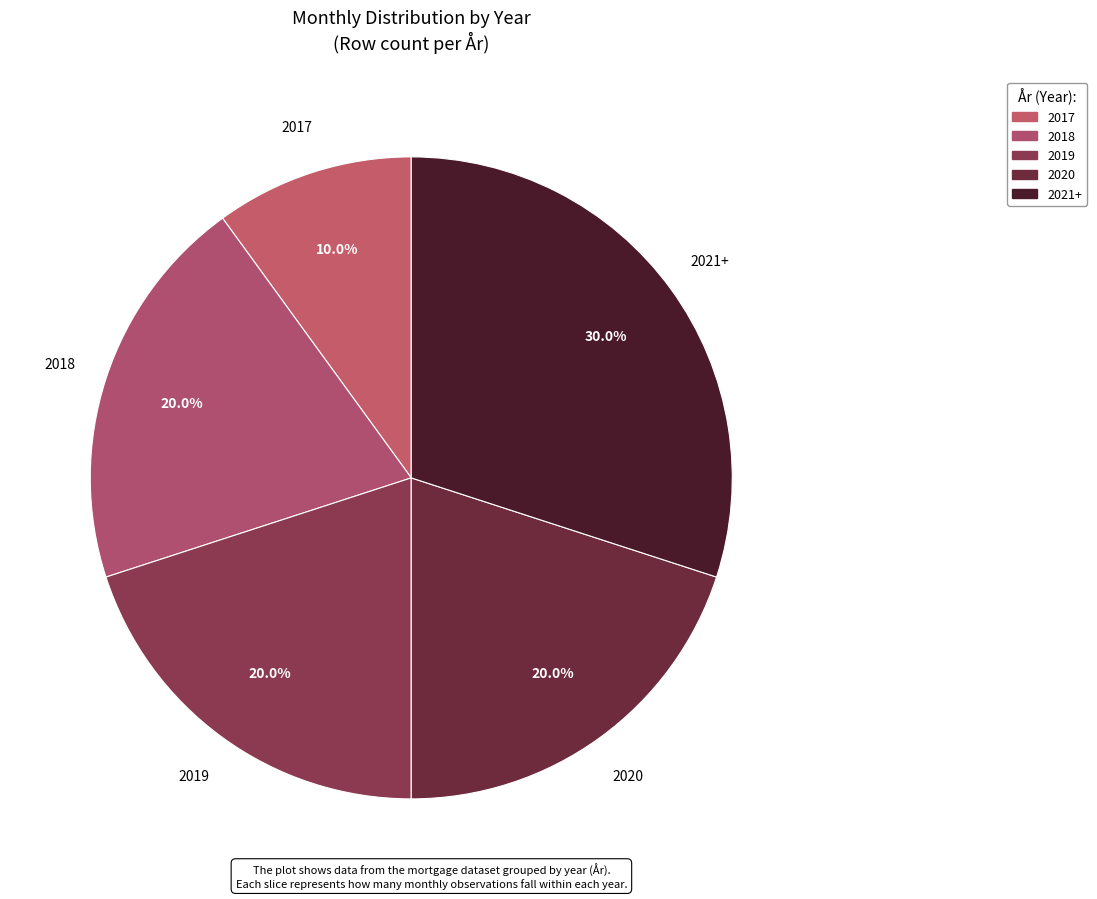

What percentage is the 2018 slice, to the nearest percent?

20%